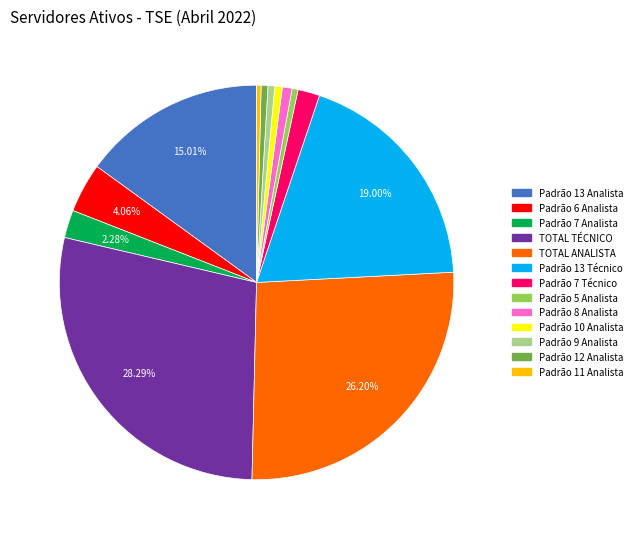

Is there a majority slice in this chart?

No